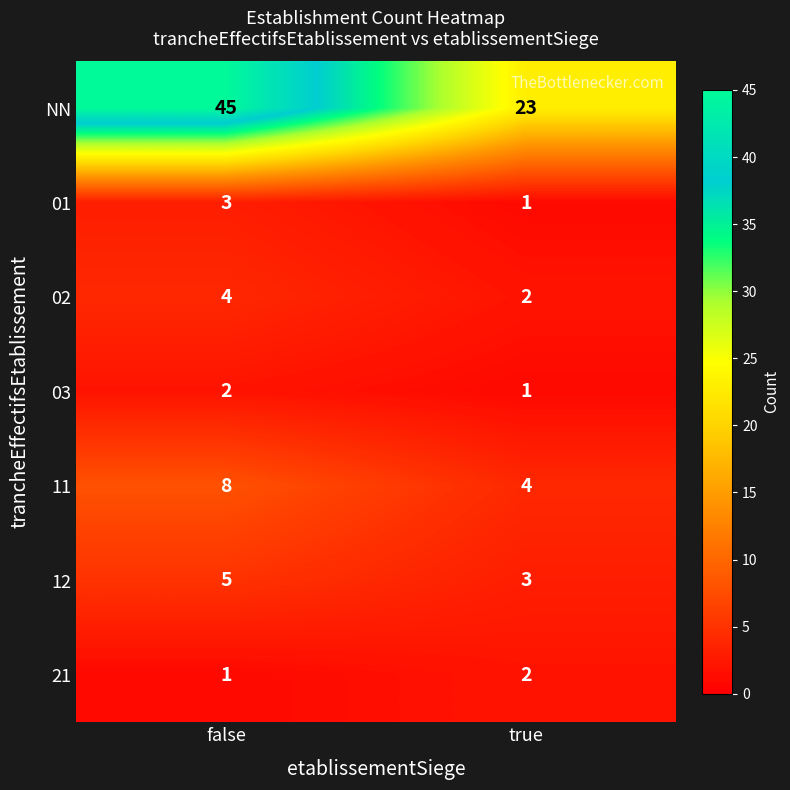

What is the sum of the NN values at true and false?

68